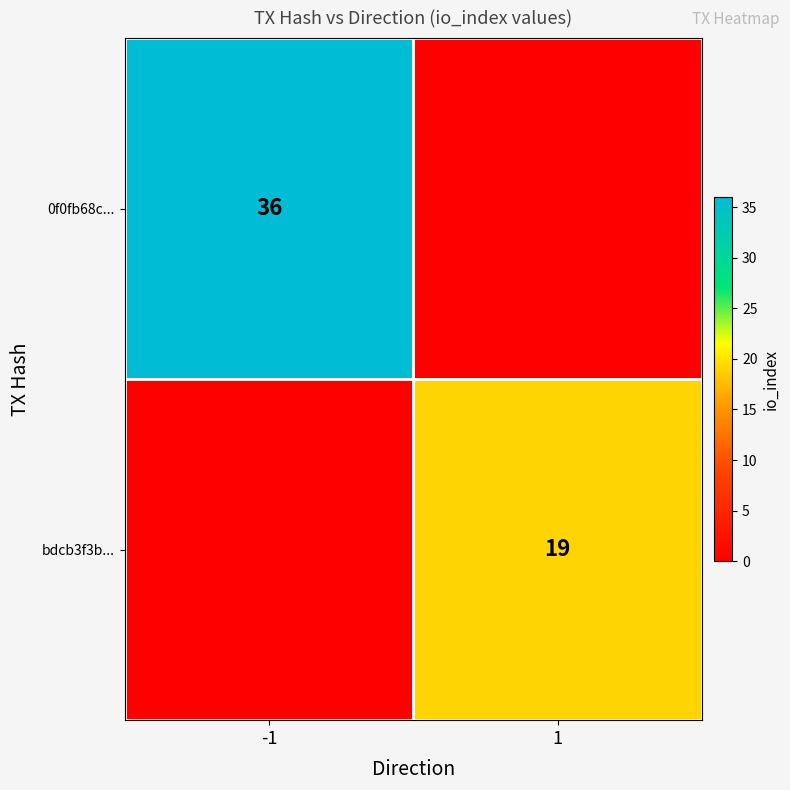

What is the total value across all series at -1?

36